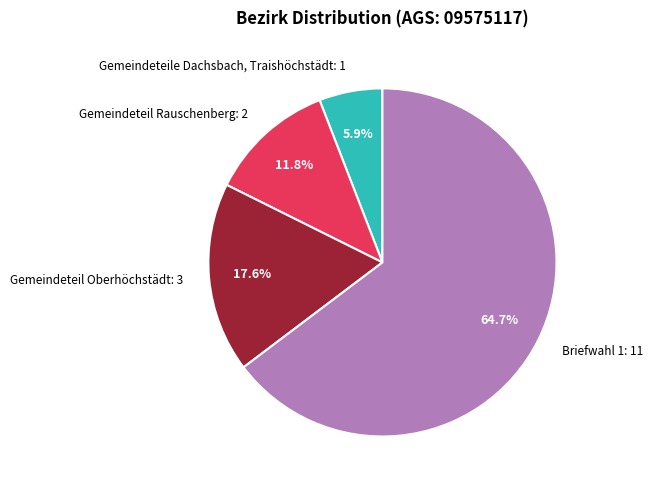

How many slices are in this pie chart?

4